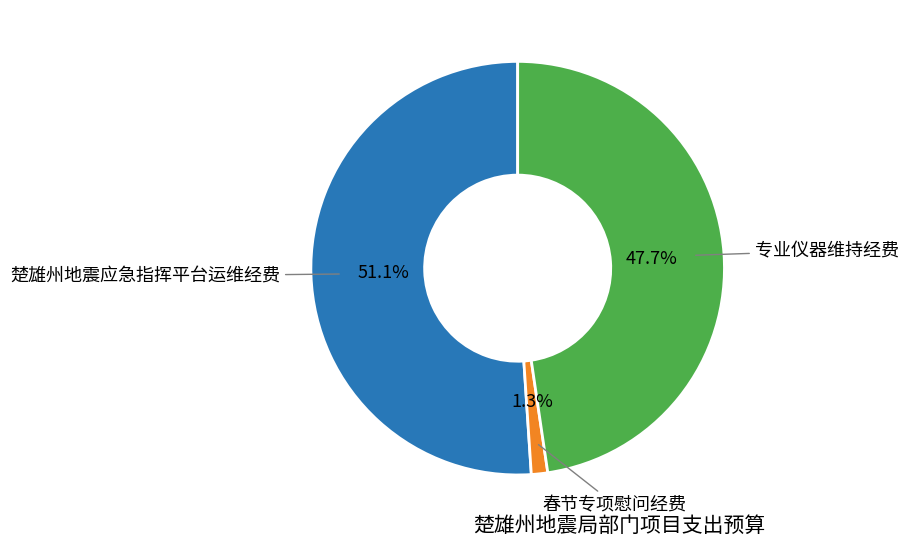

Is there any slice that represents more than half of the pie?

Yes